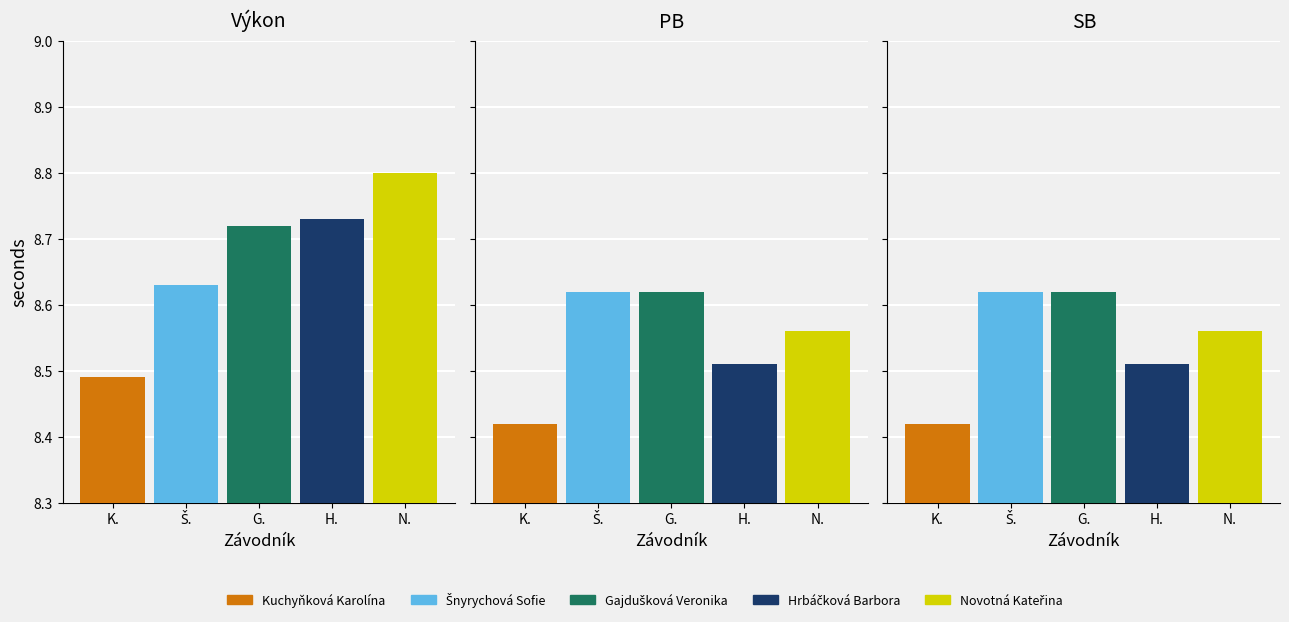

How many bars are there in each group?

5